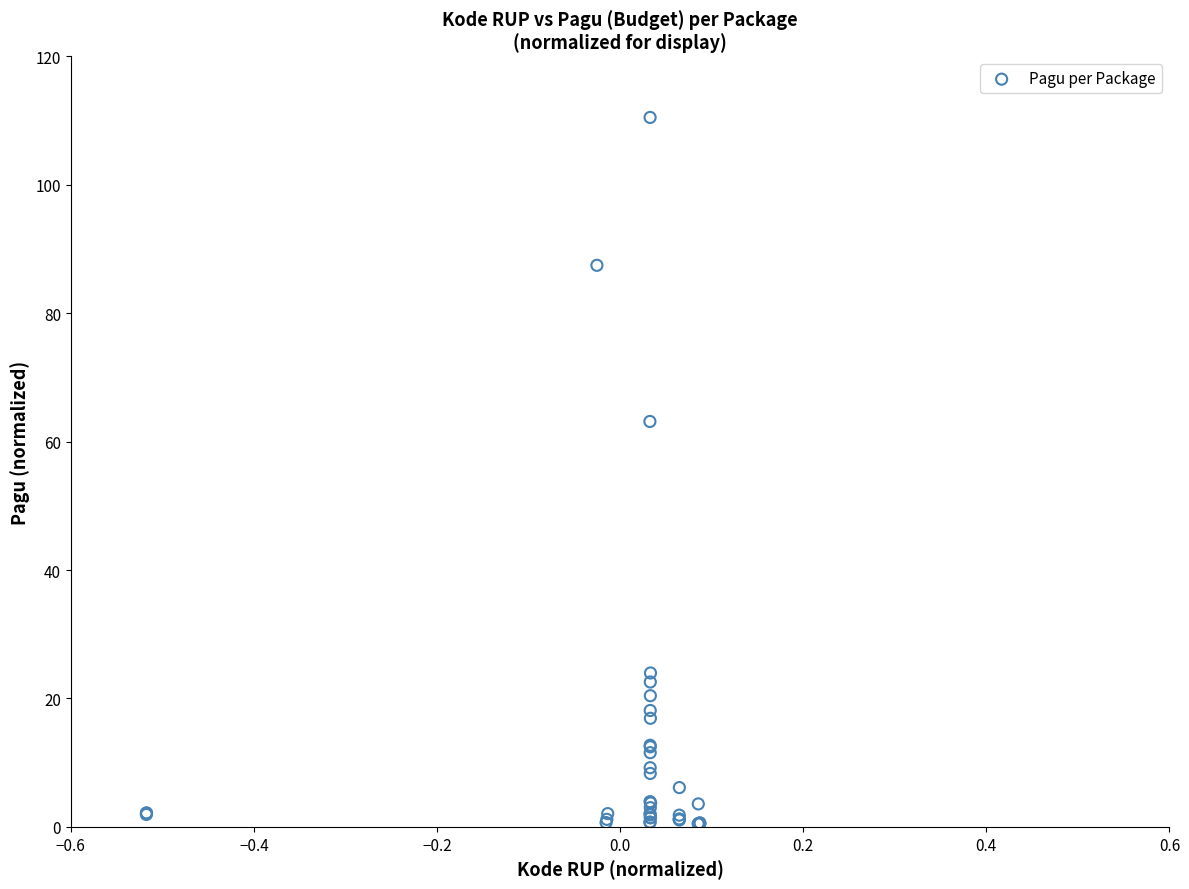

What Y value in the scatter plot is closest to 55?

63.1